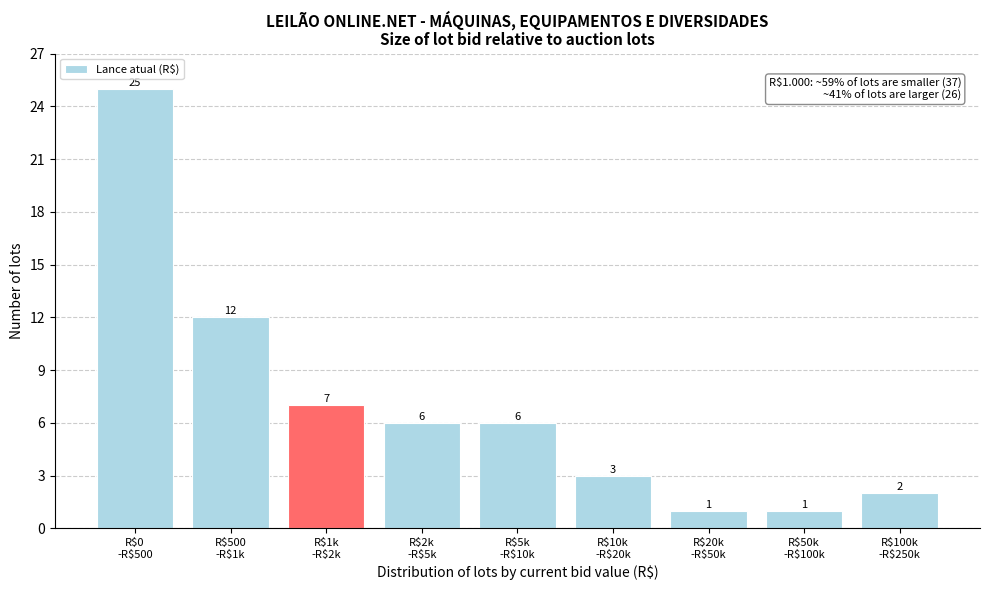

Reading left to right, list all the values displayed in this chart.

25	12	7	6	6	3	1	1	2